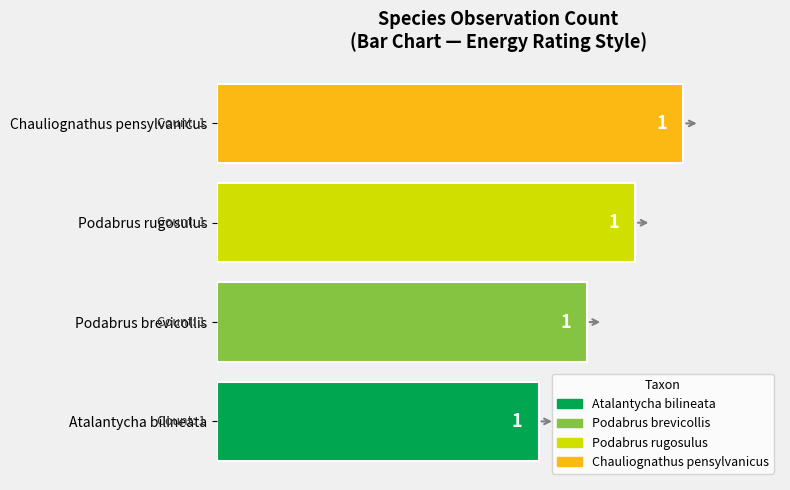

What is the average value?

1.2